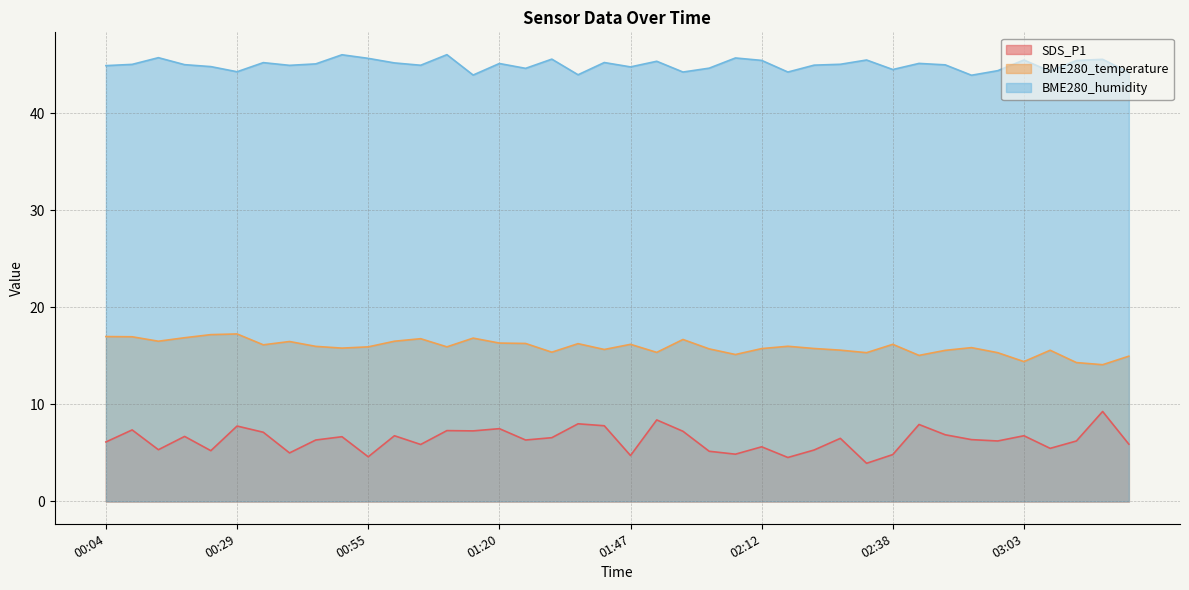

What are all the series names shown in the legend?

SDS_P1, BME280_temperature, BME280_humidity